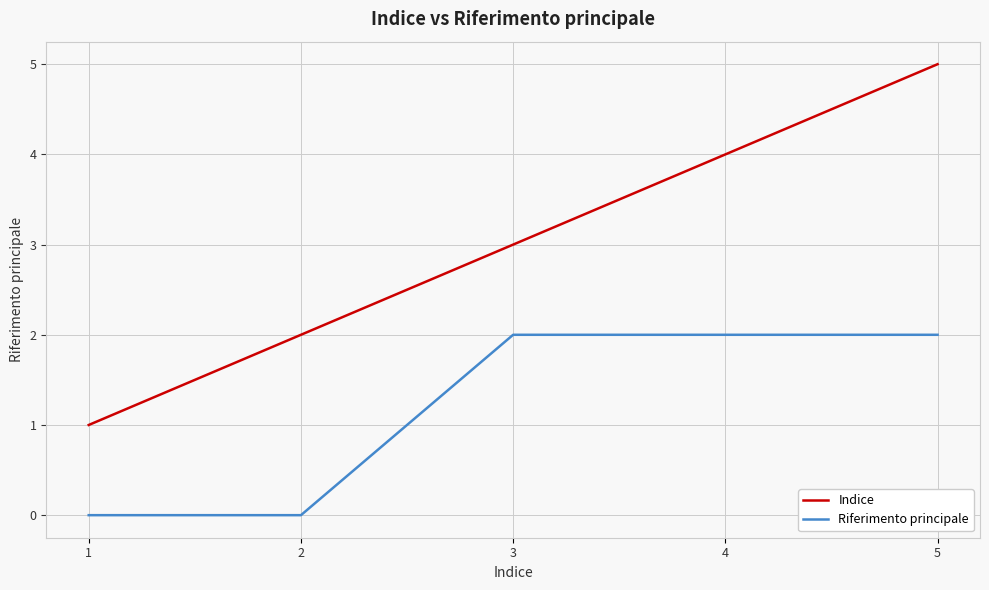

What is the difference between the maximum and minimum values in the Indice series?

4